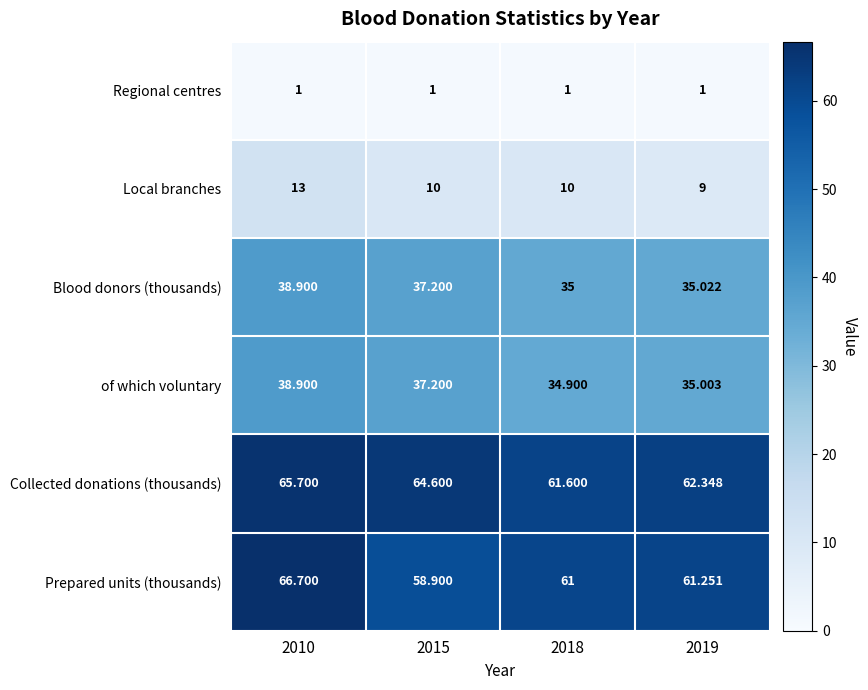

Which series has the widest spread of values?

Prepared units (thousands)